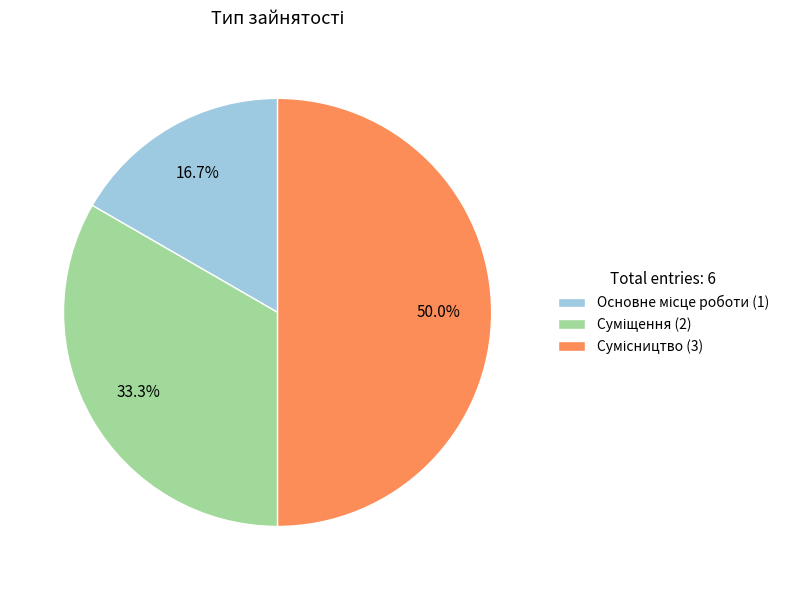

To the nearest percent, what is the difference between the largest and smallest slice percentages?

33%